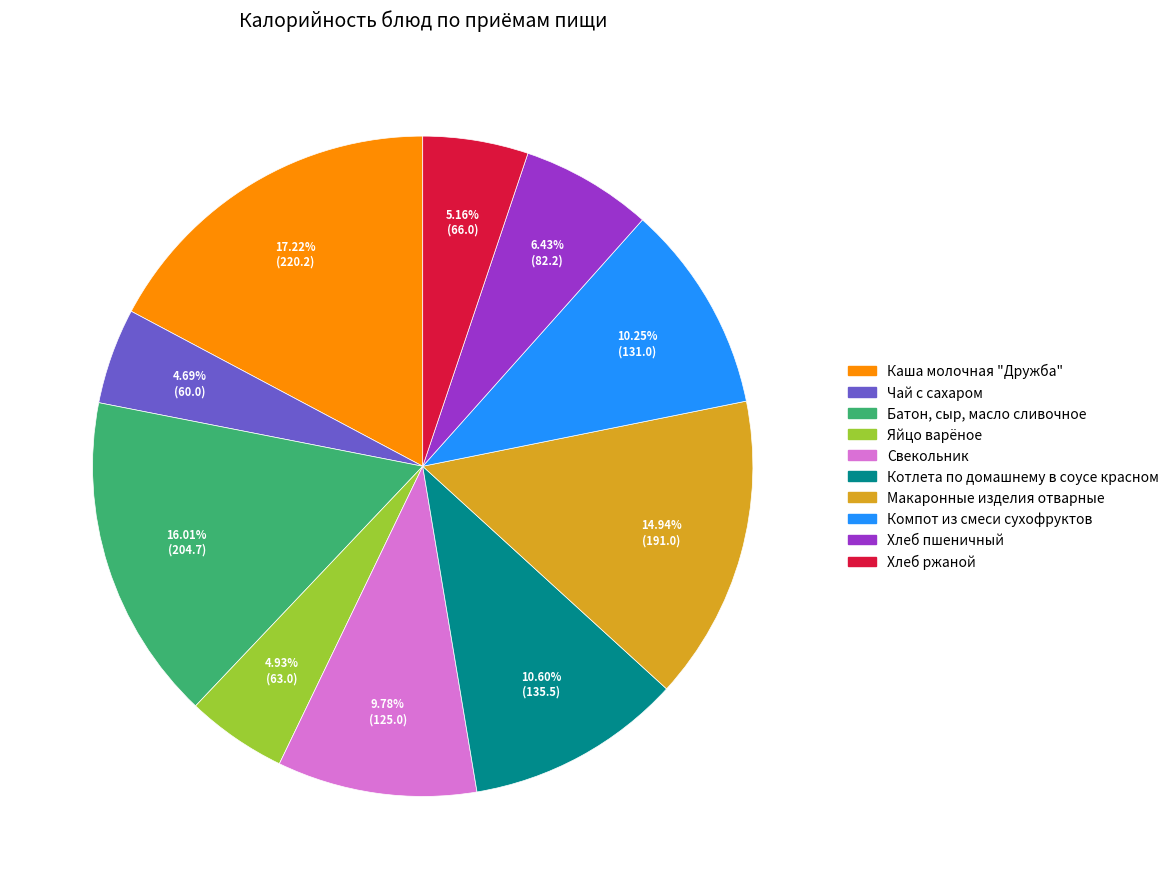

Is it true that Яйцо варёное is 5% of the pie?

True